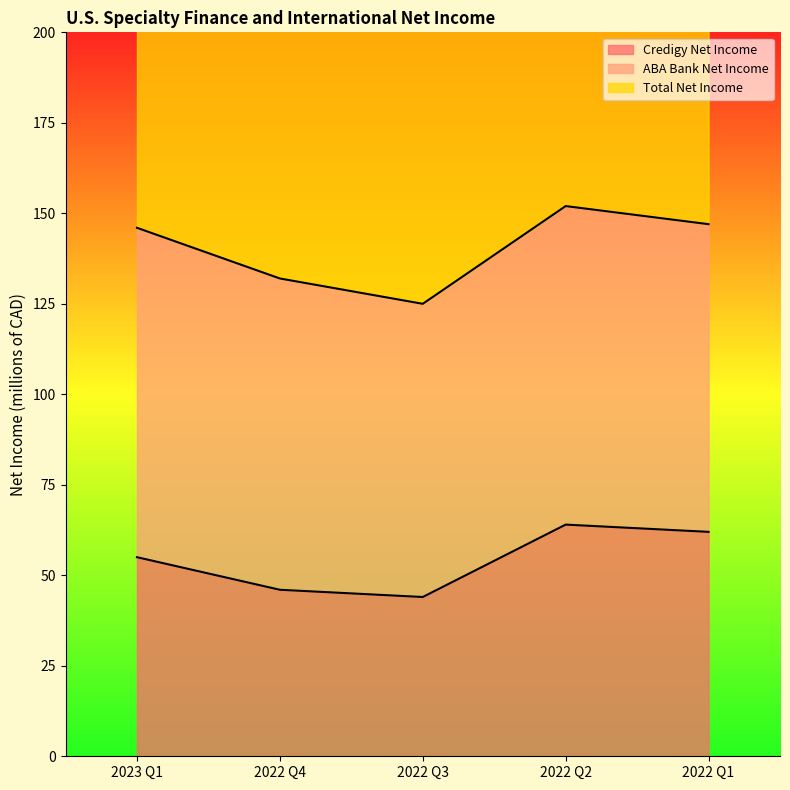

Where is Total Net Income nearest to the value 277?

2022 Q4